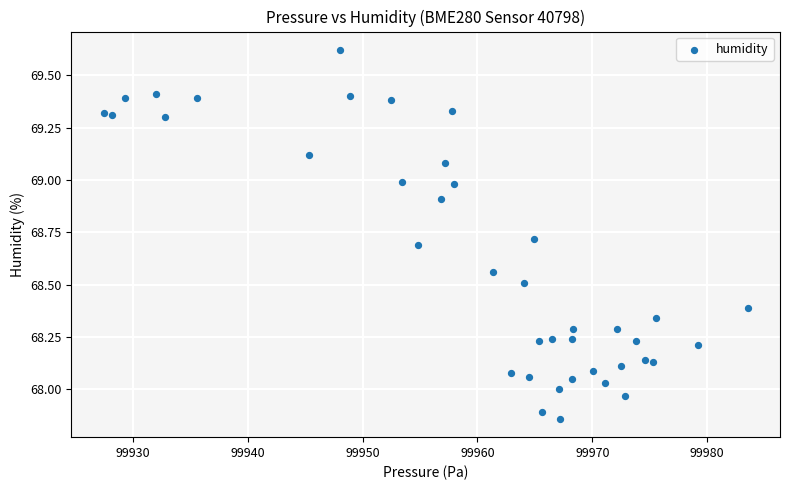

What is the range of X values (max minus min)?

56.1